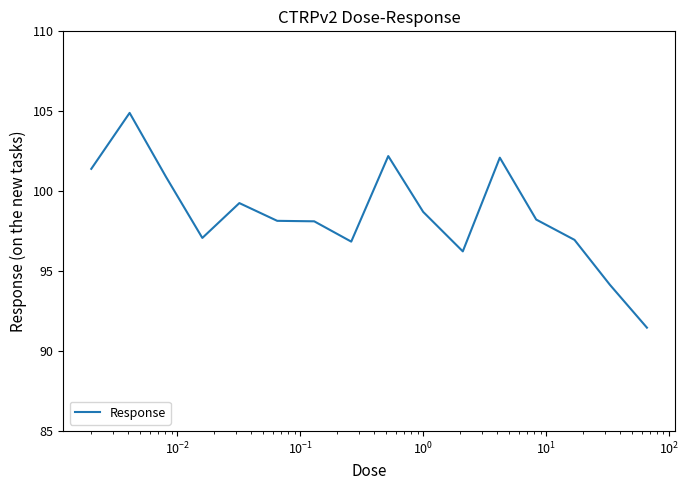

How many distinct data groups are displayed?

1